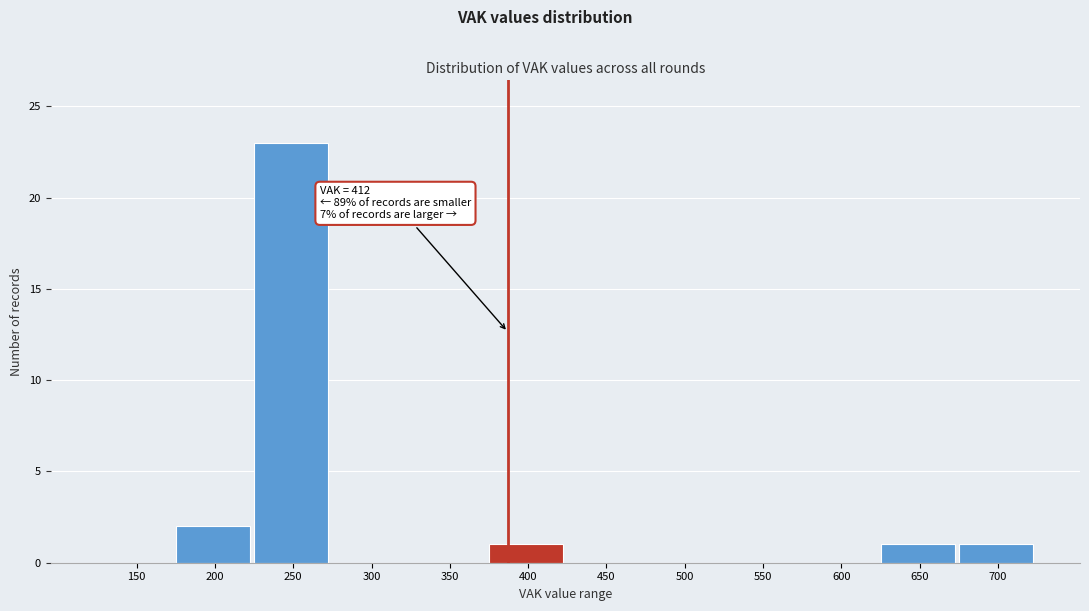

Reading left to right, extract all data points from this chart.

150=0	200=2	250=23	300=0	350=0	400=1	450=0	500=0	550=0	600=0	650=1	700=1